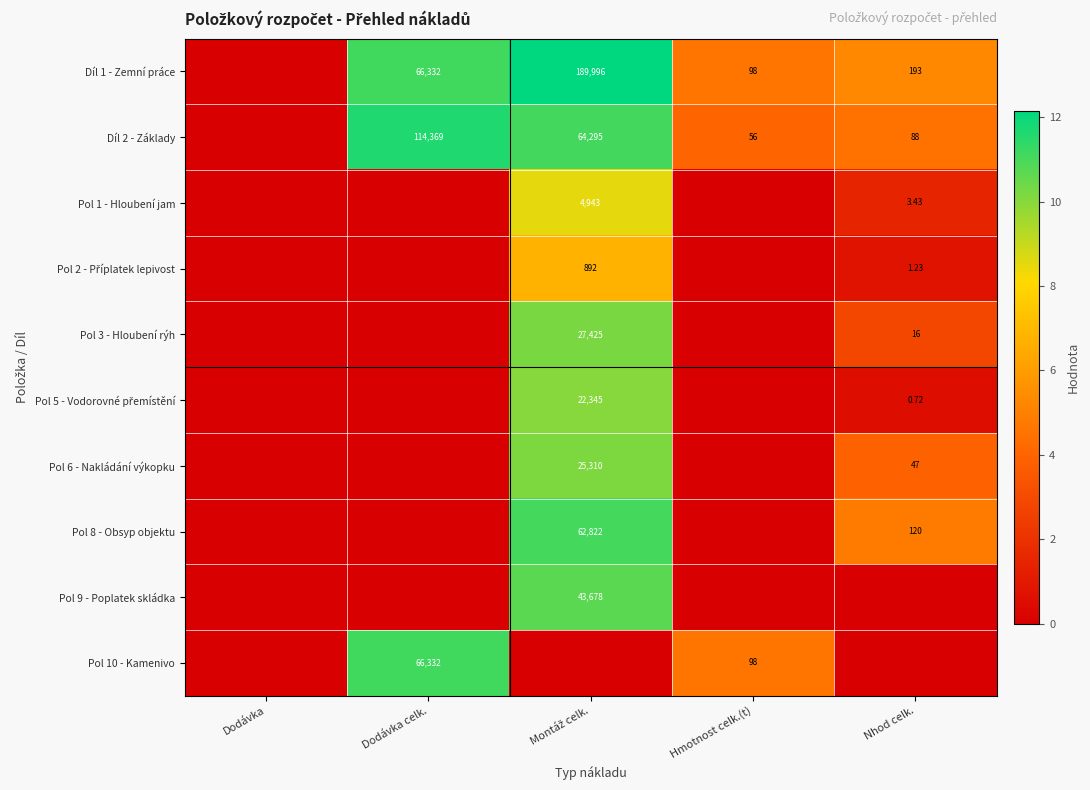

List the series in order of their peak value, lowest first.

Pol 2 - Příplatek lepivost, Pol 1 - Hloubení jam, Pol 5 - Vodorovné přemístění, Pol 6 - Nakládání výkopku, Pol 3 - Hloubení rýh, Pol 9 - Poplatek skládka, Pol 8 - Obsyp objektu, Pol 10 - Kamenivo, Díl 2 - Základy, Díl 1 - Zemní práce